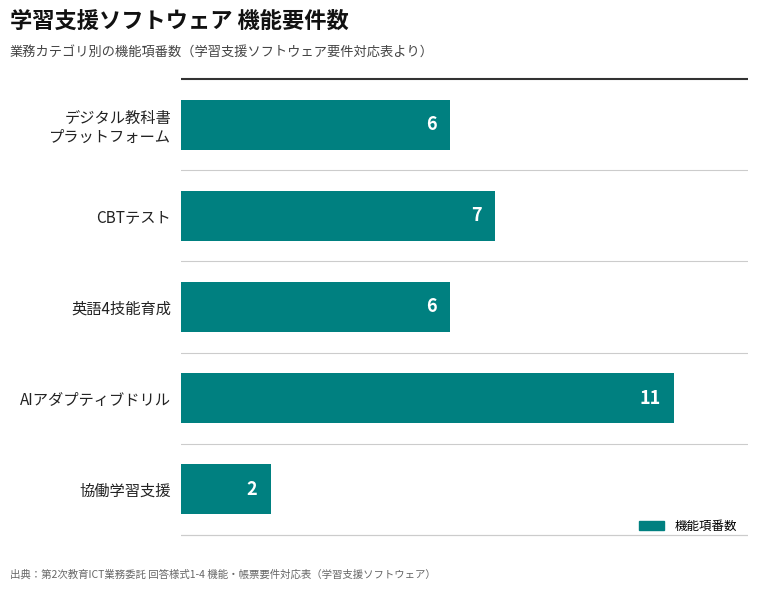

The value at 英語4技能育成 is 9. True or false?

False